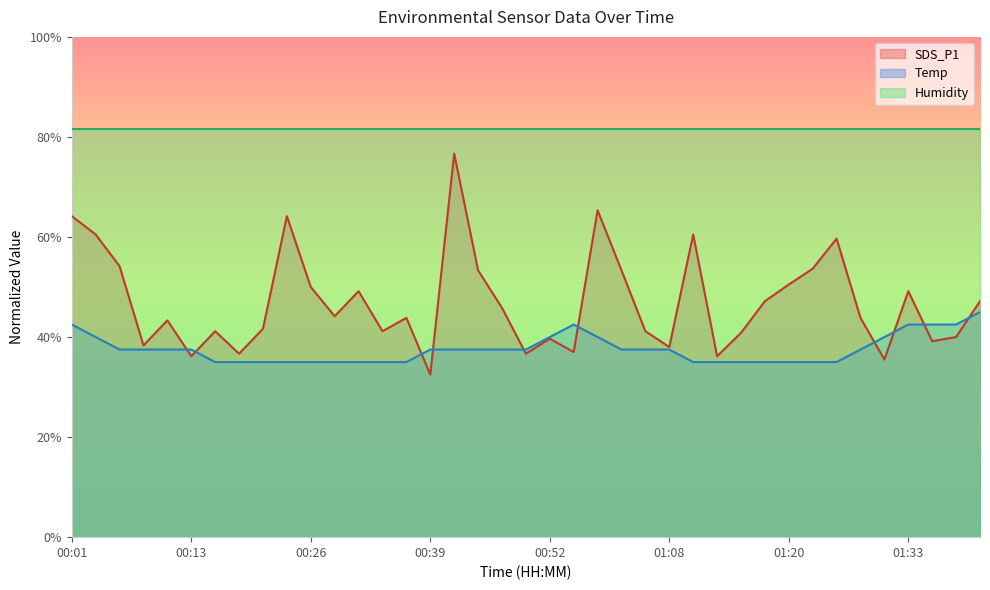

What position from the right is 00:01?

39